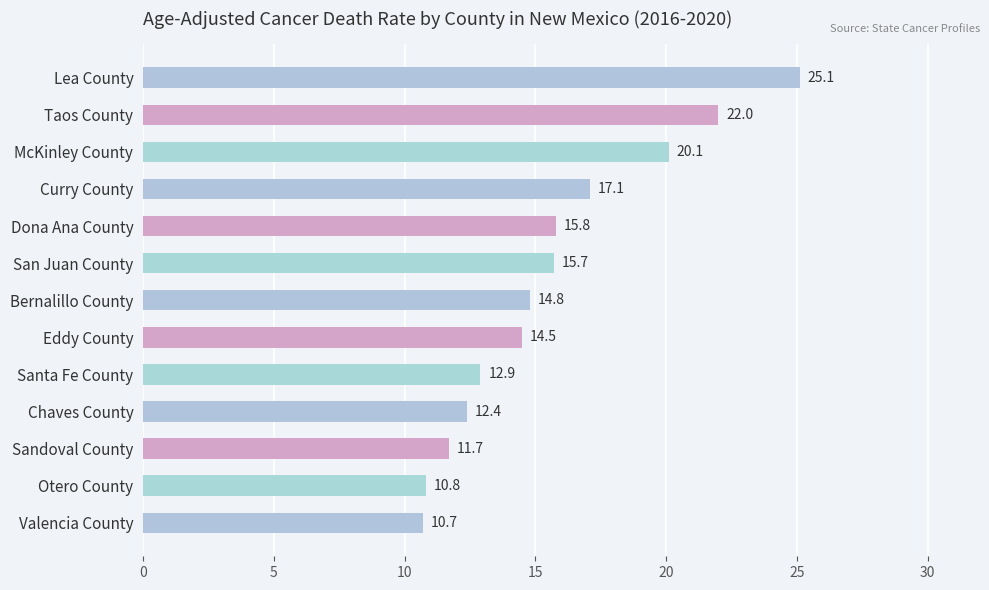

The value at Santa Fe County is 22.7. True or false?

False